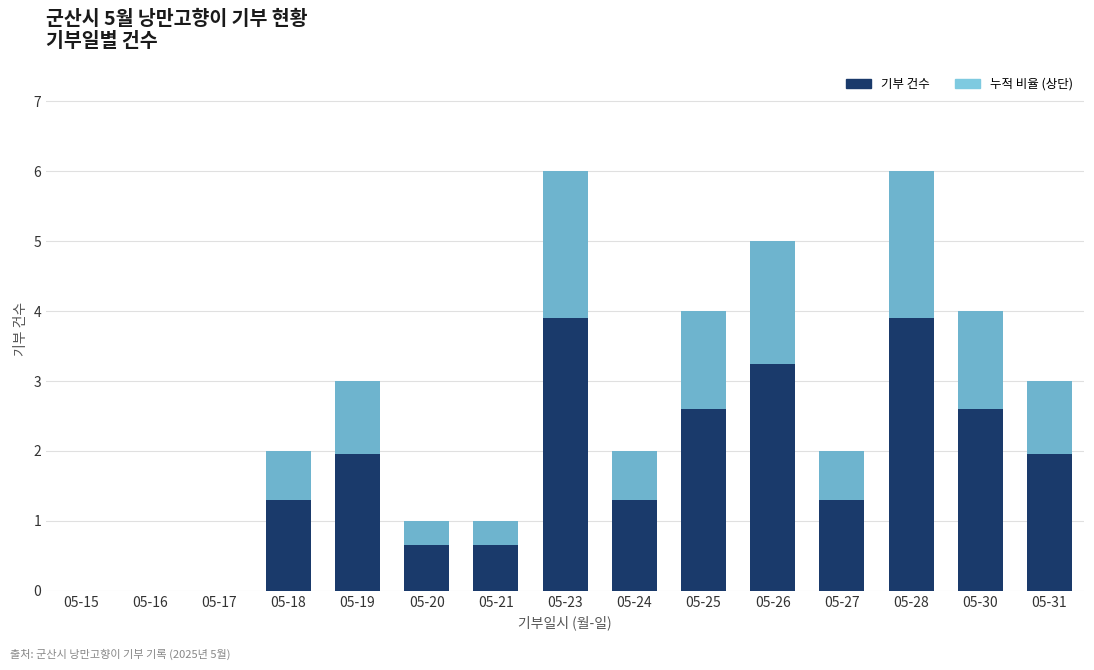

What is the difference between the 누적 비율 values at 05-24 and 05-25?

0.7